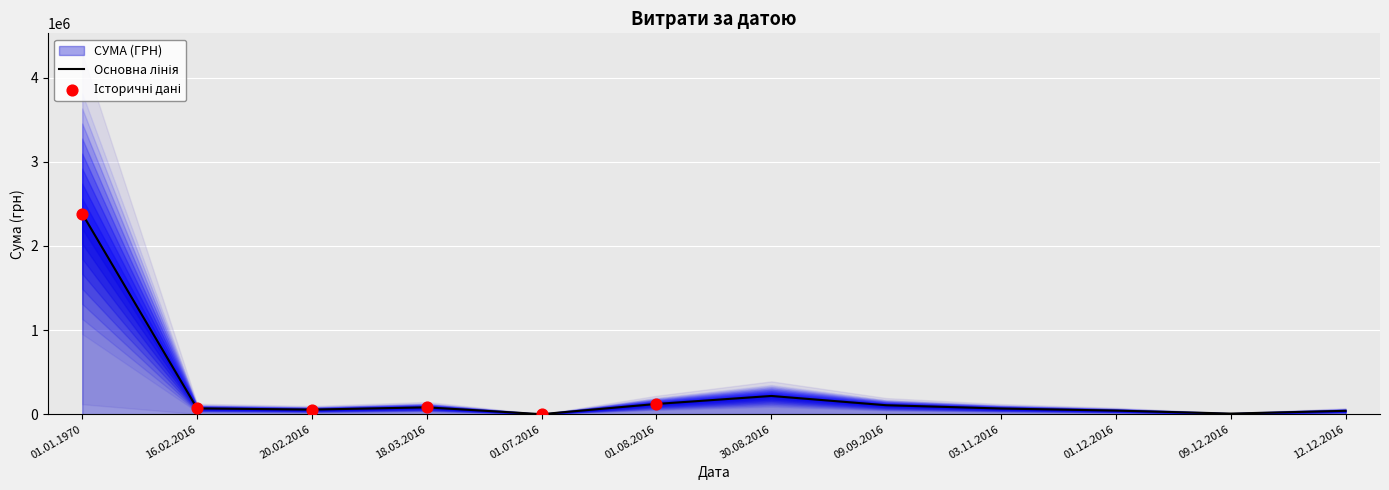

What is the ratio of the value at 12.12.2016 to the value at 30.08.2016?

0.2